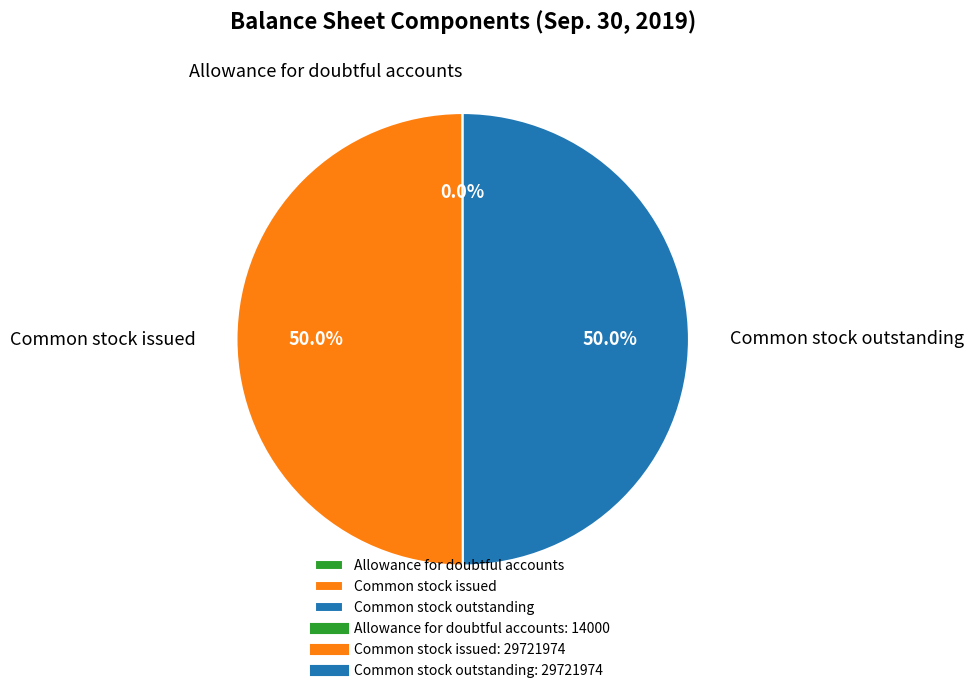

Is it true that Common stock outstanding is 36% of the pie?

False